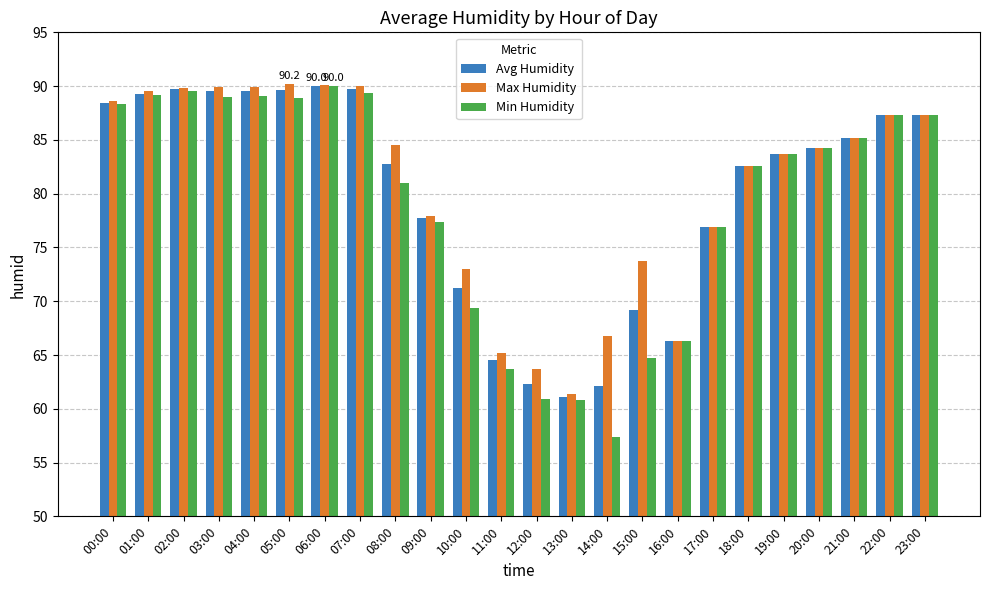

Which series has the largest total across all categories?

Max Humidity